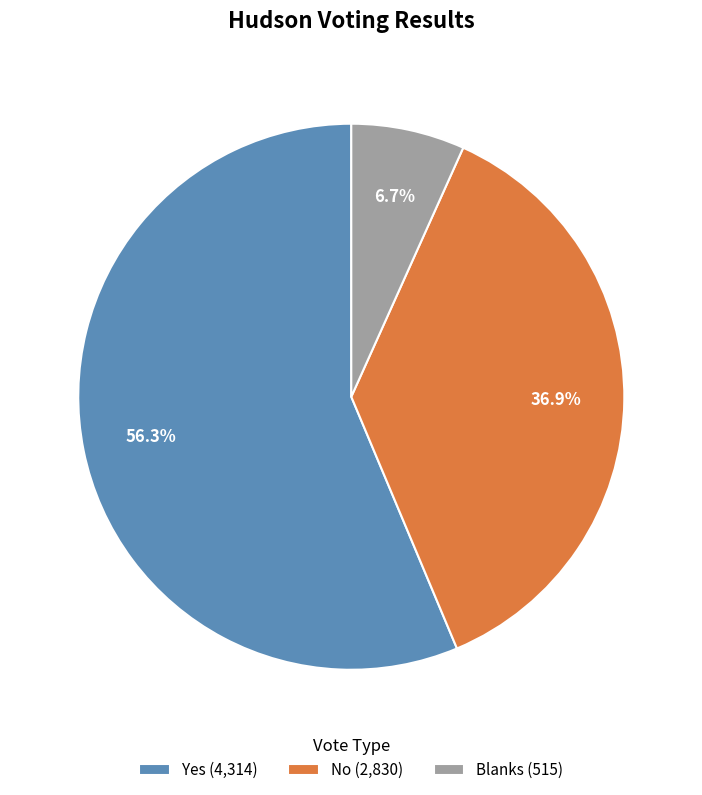

Between Blanks and No, which is larger?

No